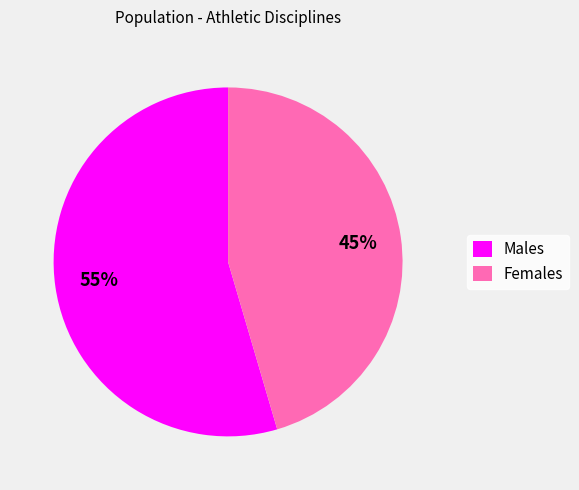

Is it true that Males is 55% of the pie?

True